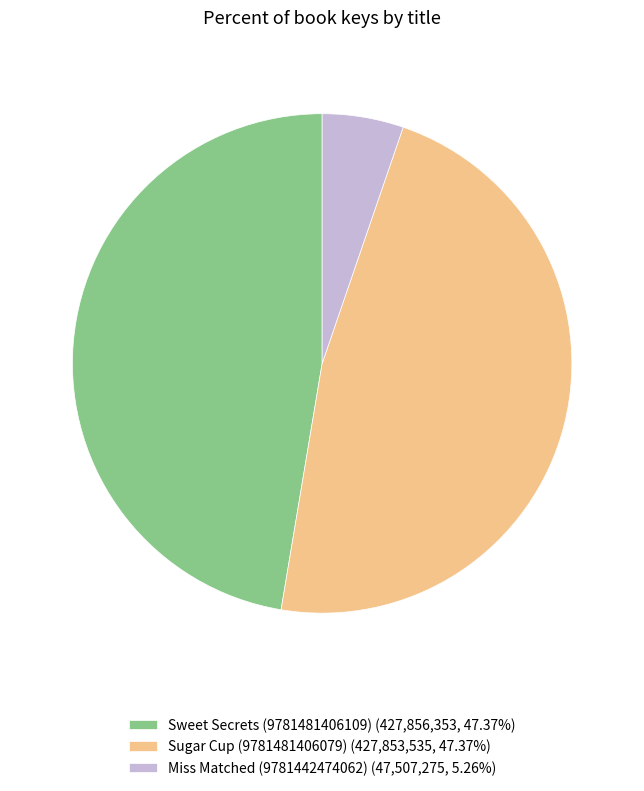

Is the sum of Miss Matched (9781442474062) (47,507,275, 5.26%) and Sugar Cup (9781481406079) (427,853,535, 47.37%) greater than half?

Yes